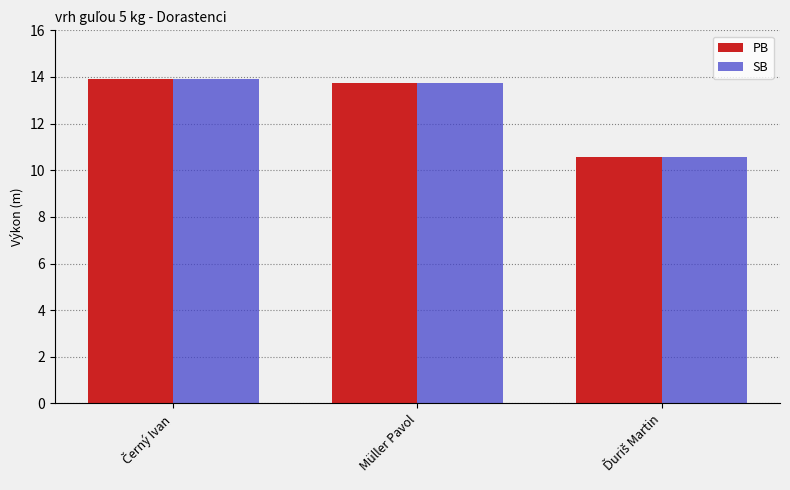

What is the maximum value for PB?

13.9